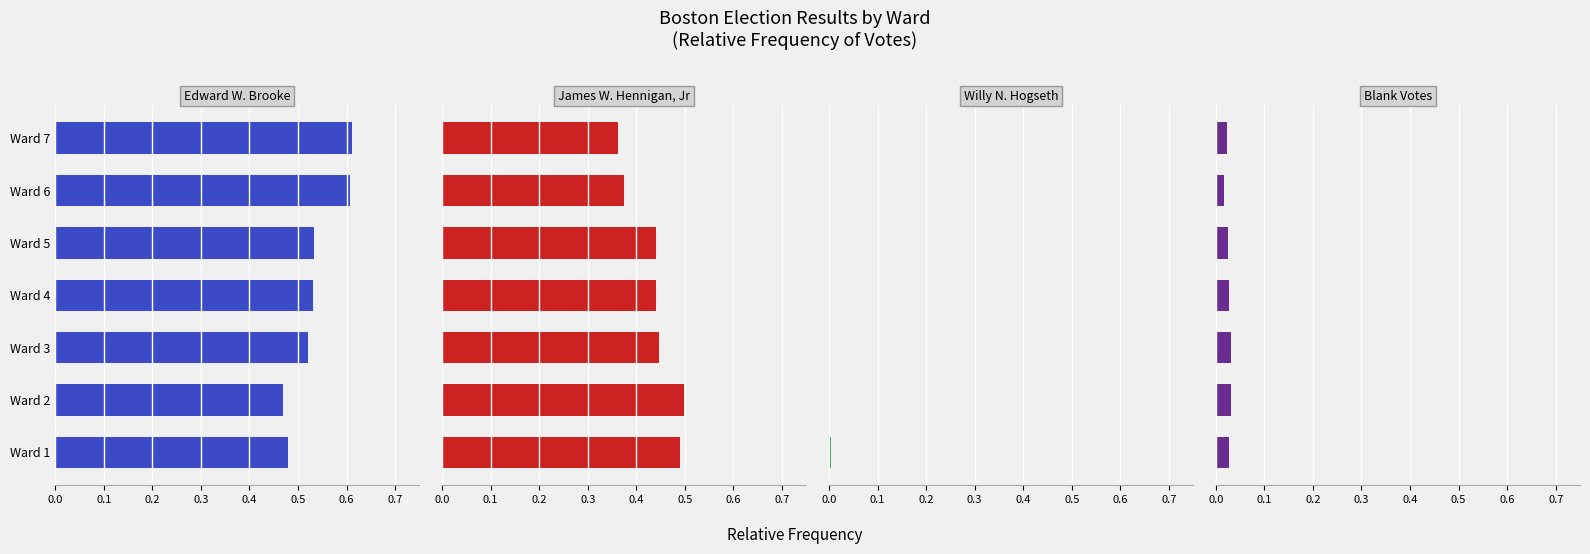

What is the average value of the Edward W. Brooke series?

0.5